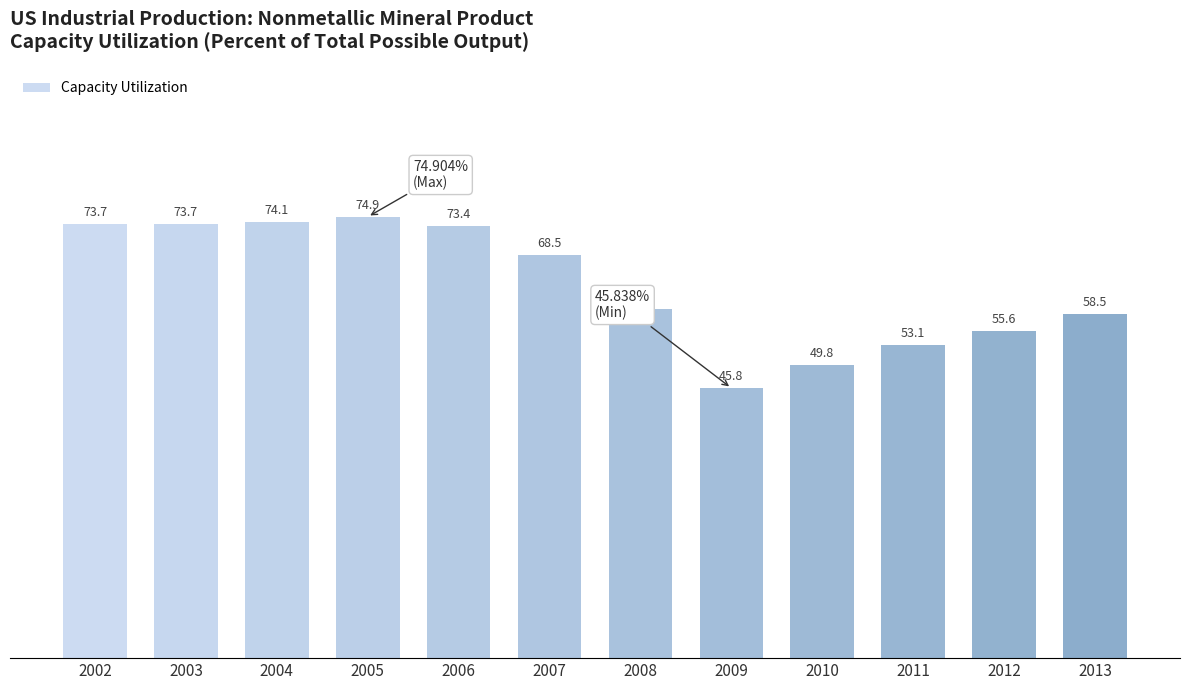

What is the difference between the maximum and second lowest values?

25.1